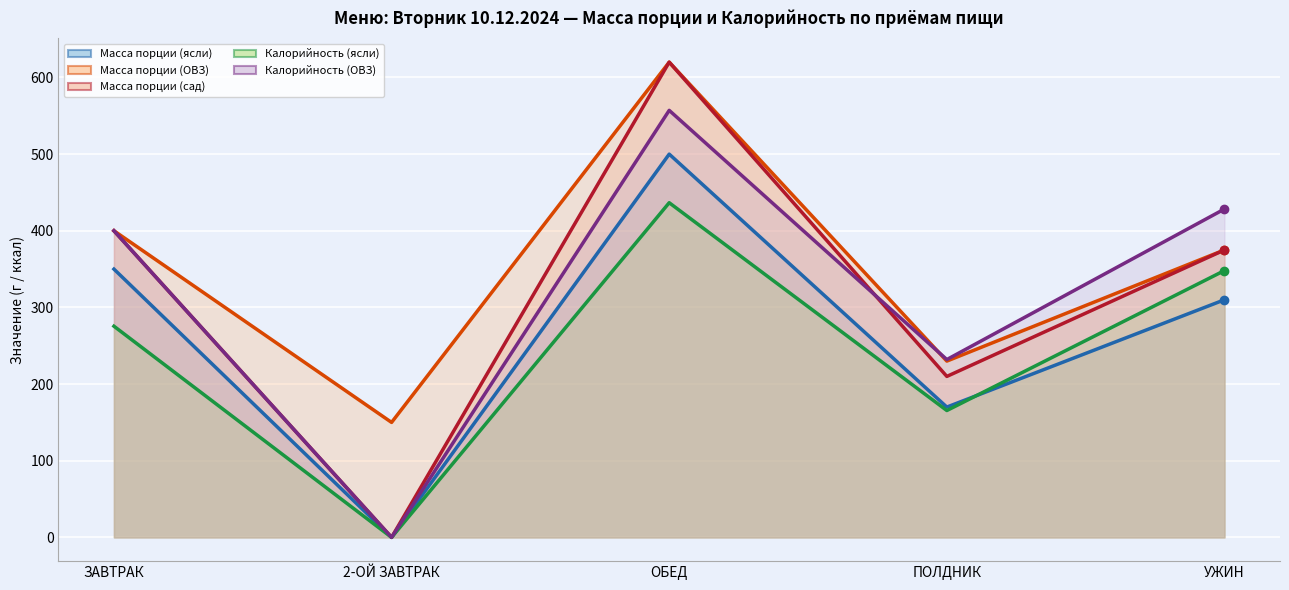

True or false: Масса порции (ОВЗ) has more than 1 points higher than both neighbors.

False